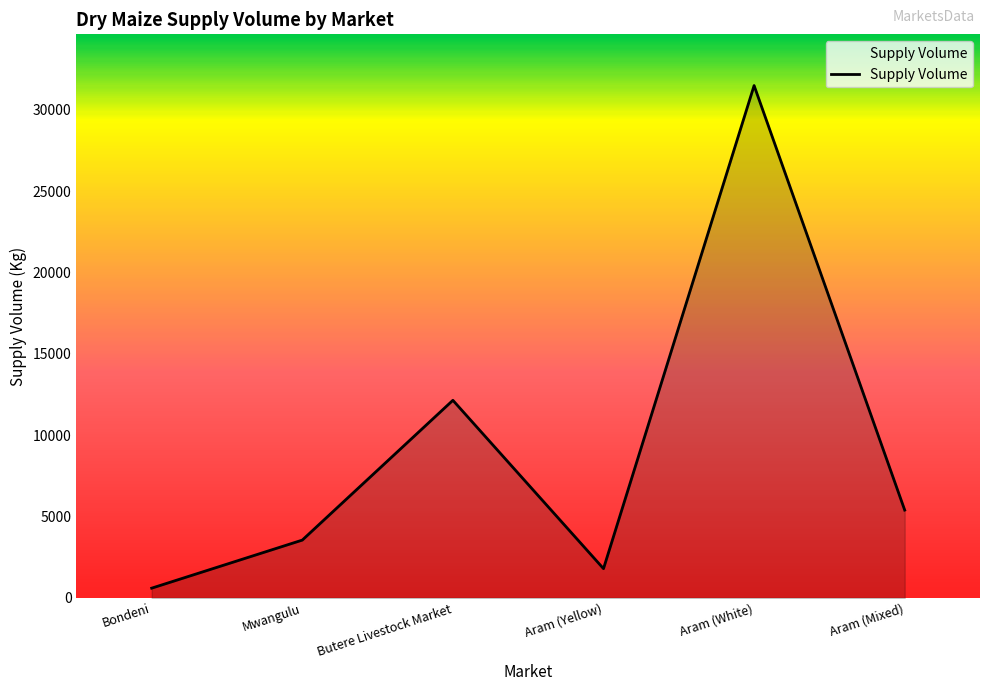

How many categories are shown in the chart?

6